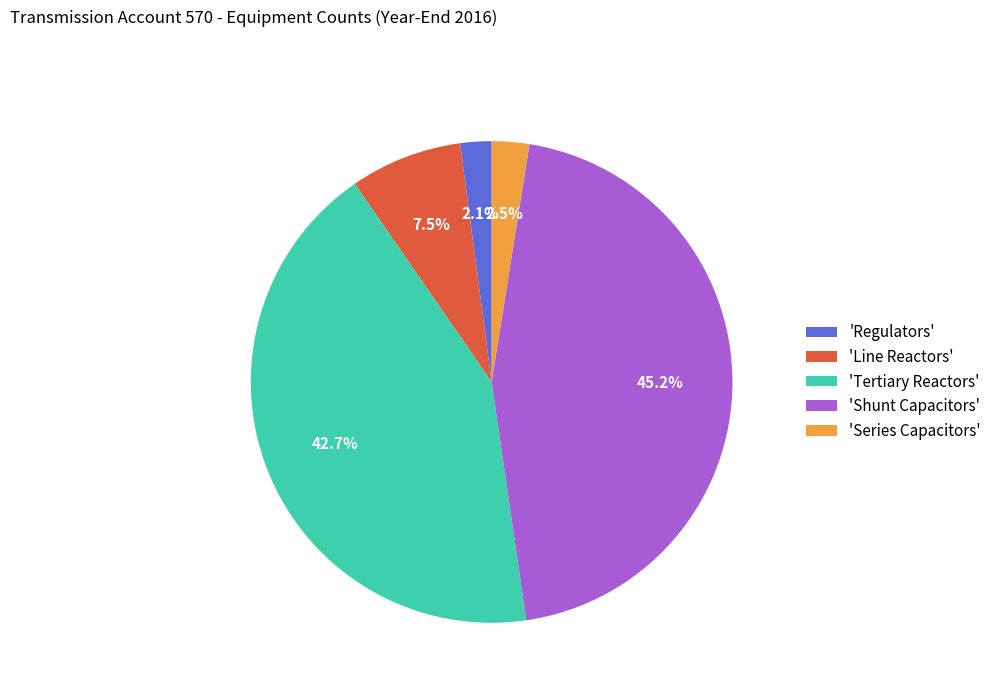

Count the number of slices in the pie.

5